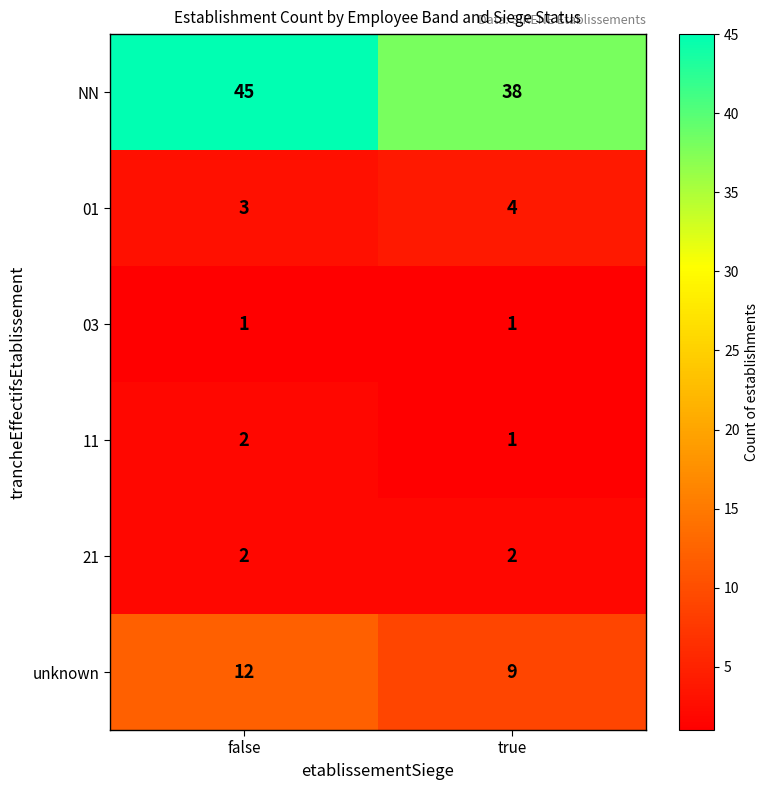

How many categories are shown in the chart?

2